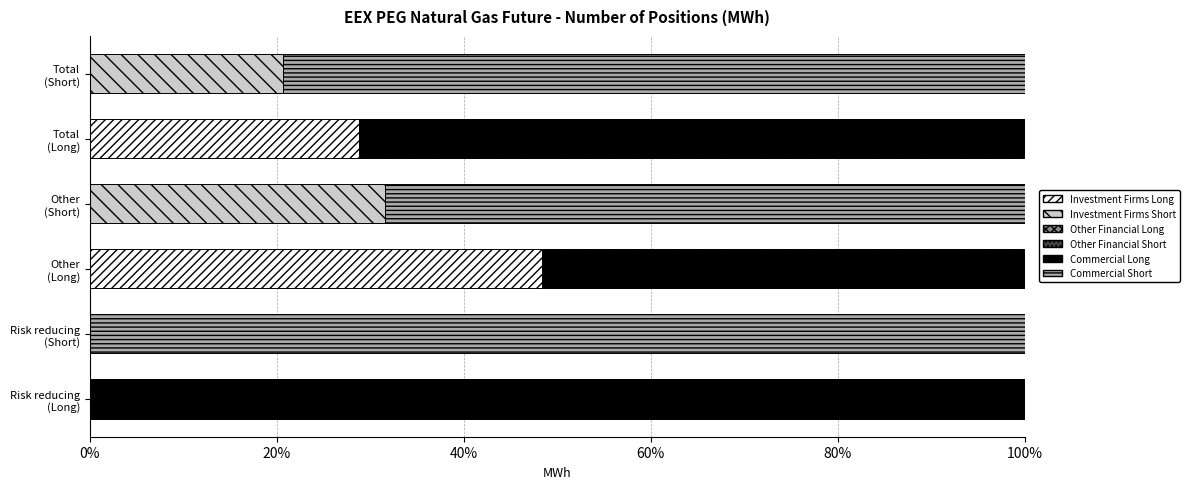

What is the sum of all Investment Firms Long values?

77.1